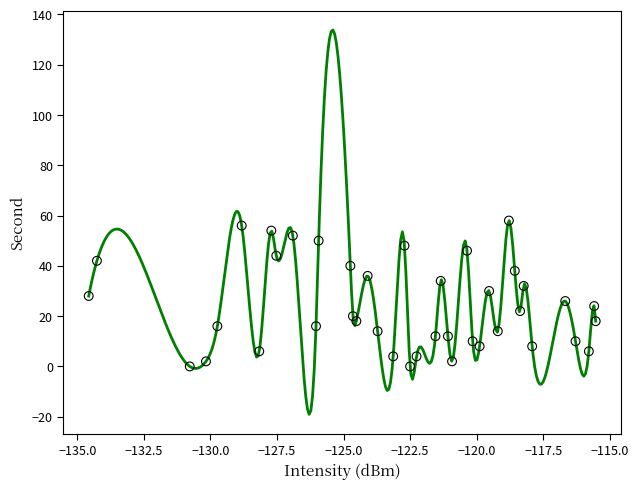

What is the range of Y values (max minus min)?

58